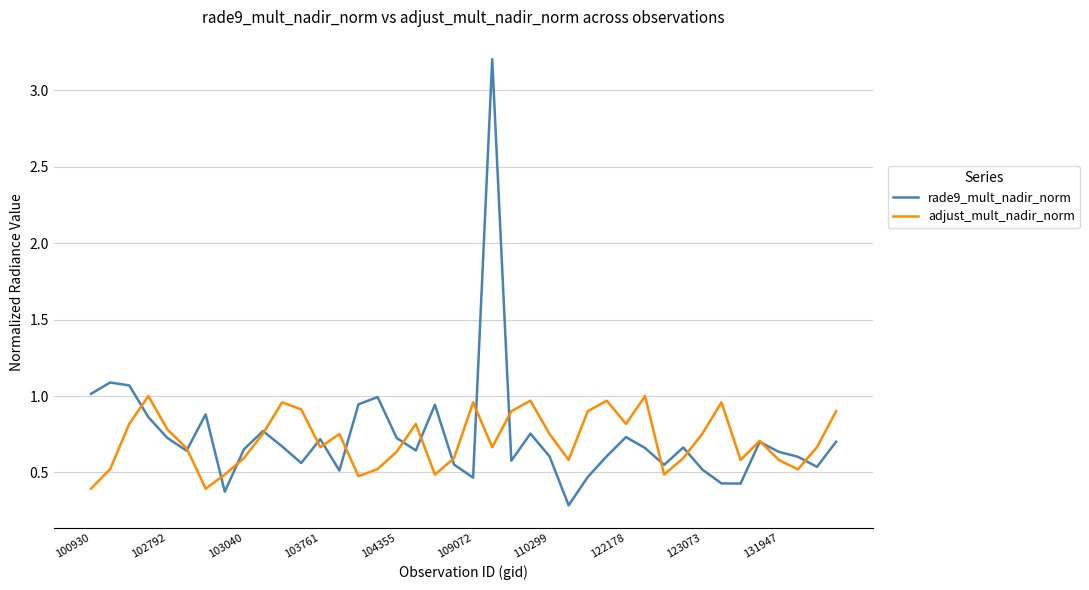

Which series has the largest range (max minus min)?

rade9_mult_nadir_norm